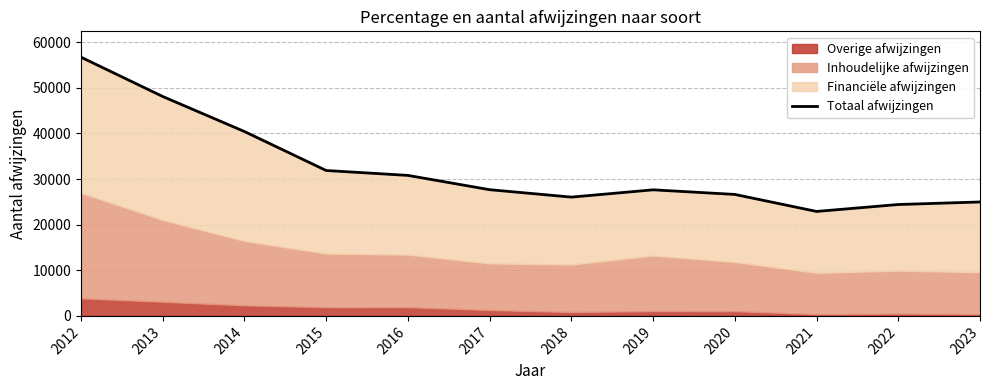

How many data points does each series have?

12